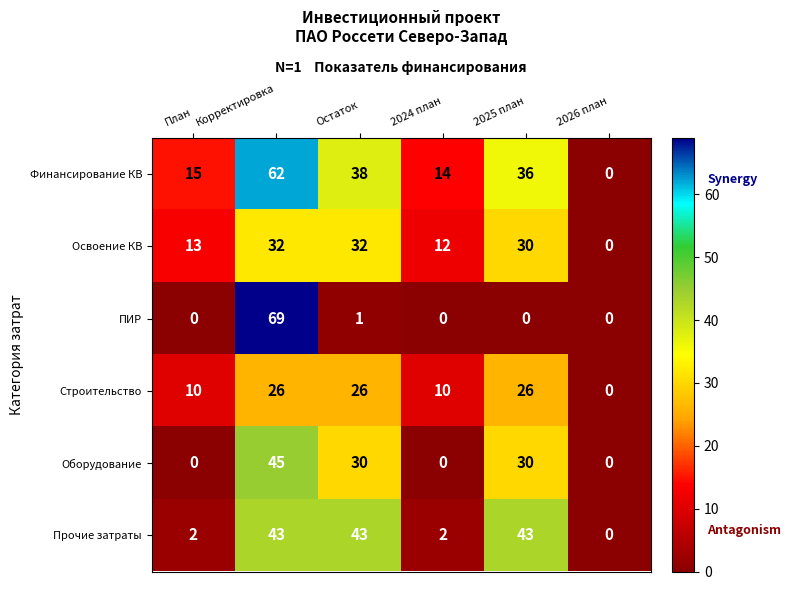

What is the spread (max minus min) of values at Корректировка?

43